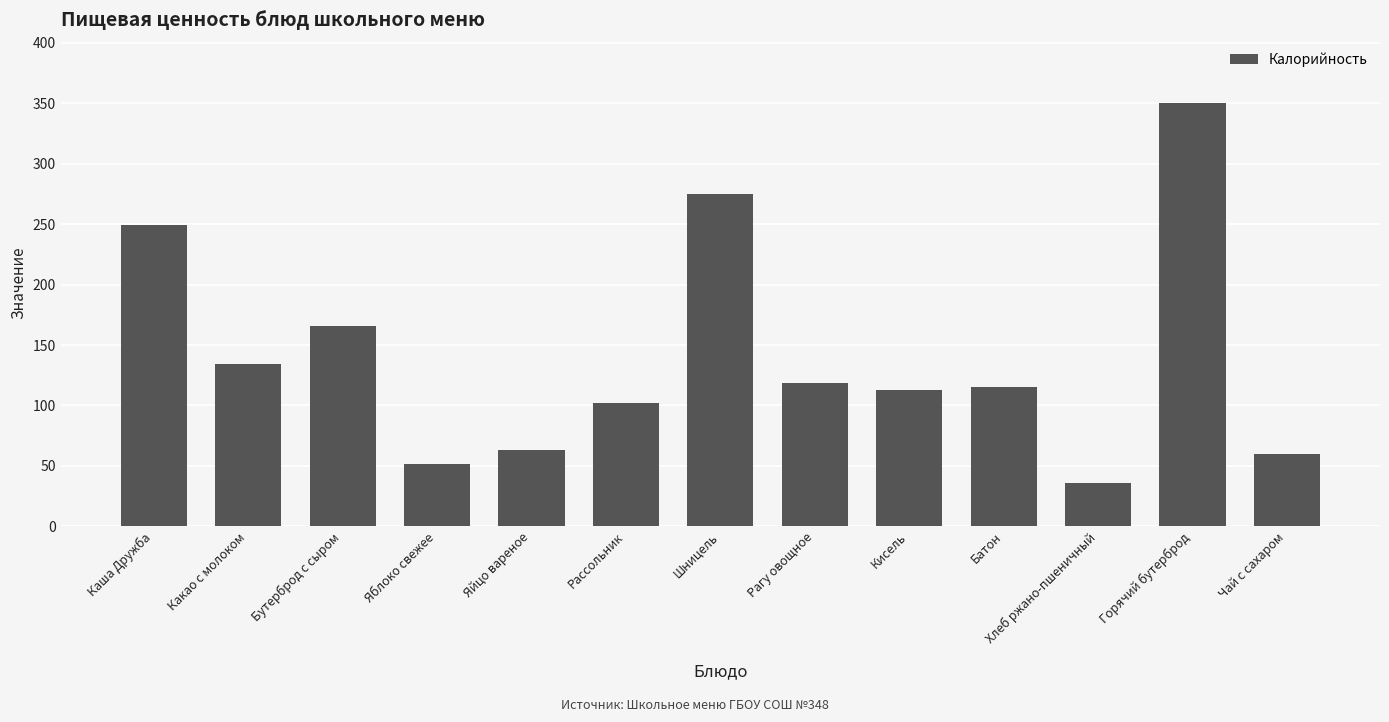

Approximately how many times larger is the value at Горячий бутерброд compared to Какао с молоком?

2.6